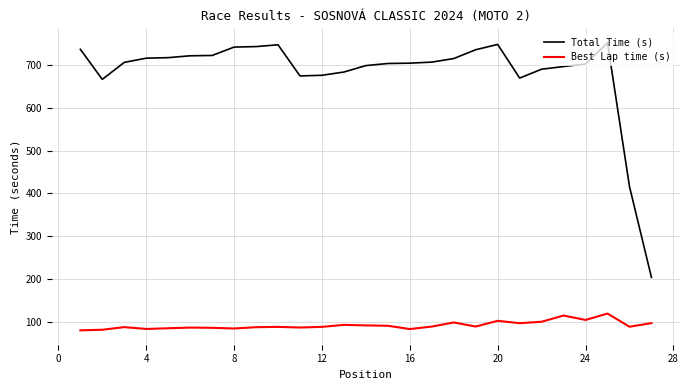

List the series in order of their peak value, highest first.

Total Time (s), Best Lap time (s)